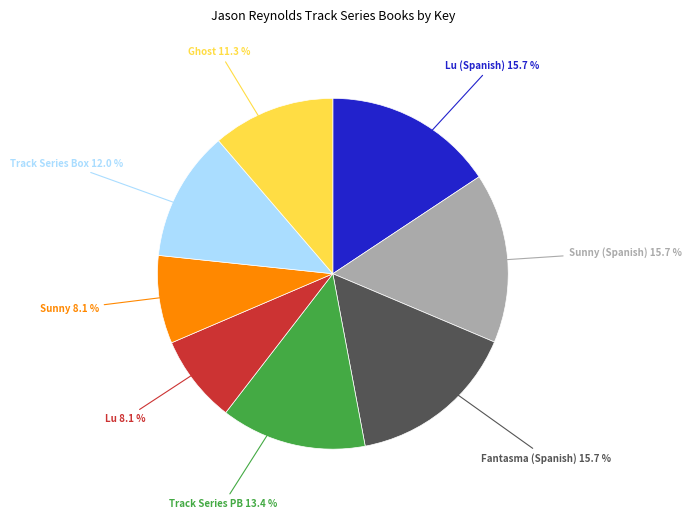

What is the ratio of the value at Ghost to the value at Track Series PB?

0.8